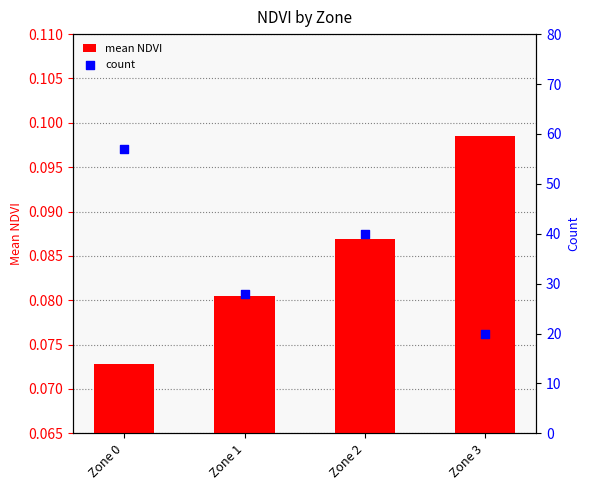

Which series has the largest Y range (max minus min)?

count